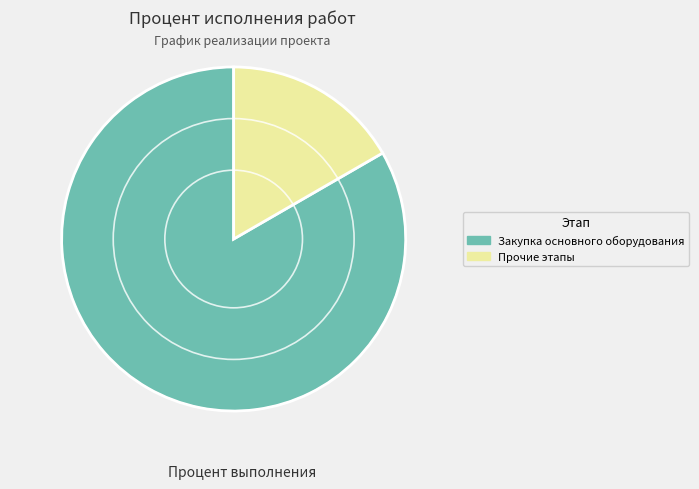

Count the number of slices in the pie.

2